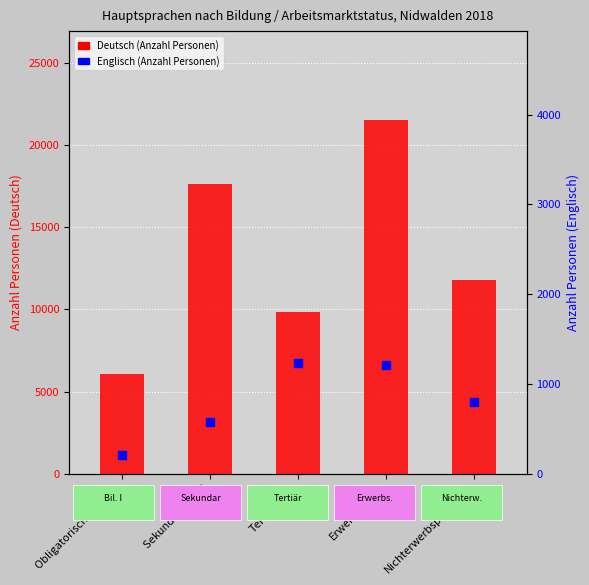

Which series has the widest spread of Y values?

Deutsch (Anzahl)